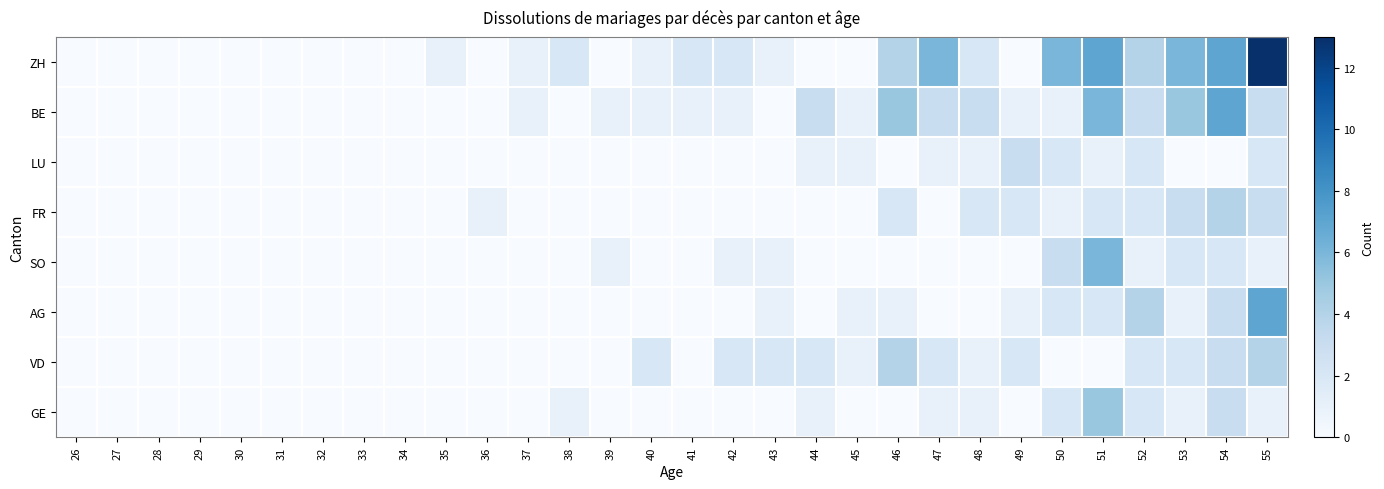

At which category is the sum across all series the highest?

55